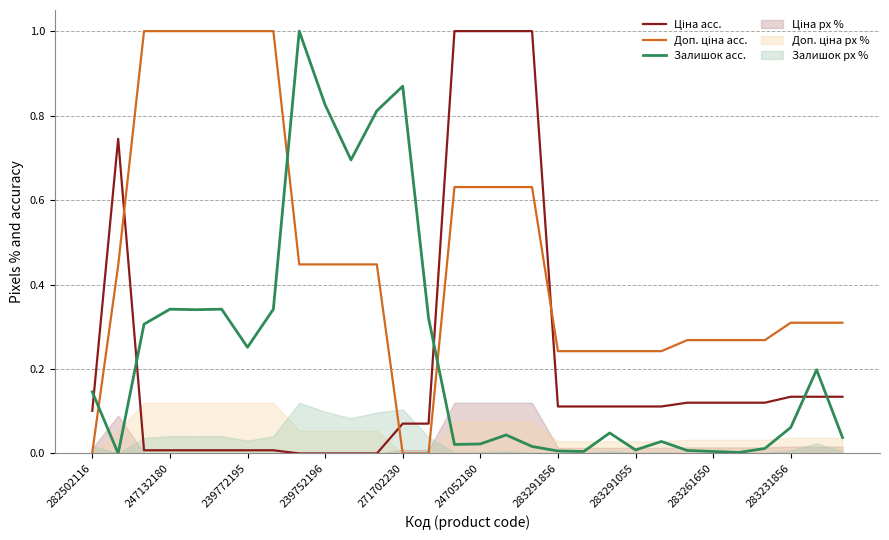

True or false: Залишок acc. has a value of 0.0 at 283261650.

True